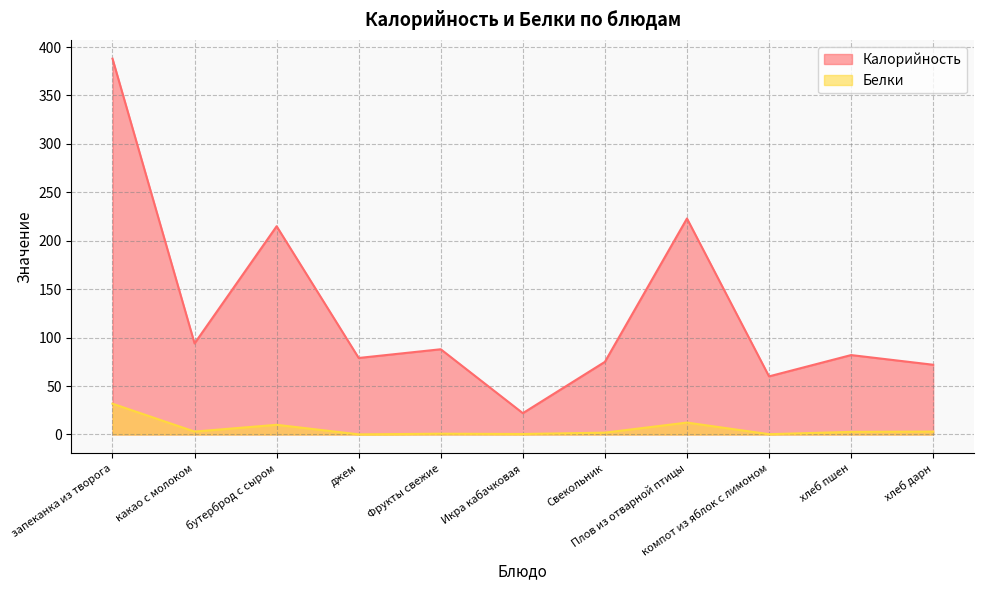

True or false: Белки has a value of 0.1 at джем.

True